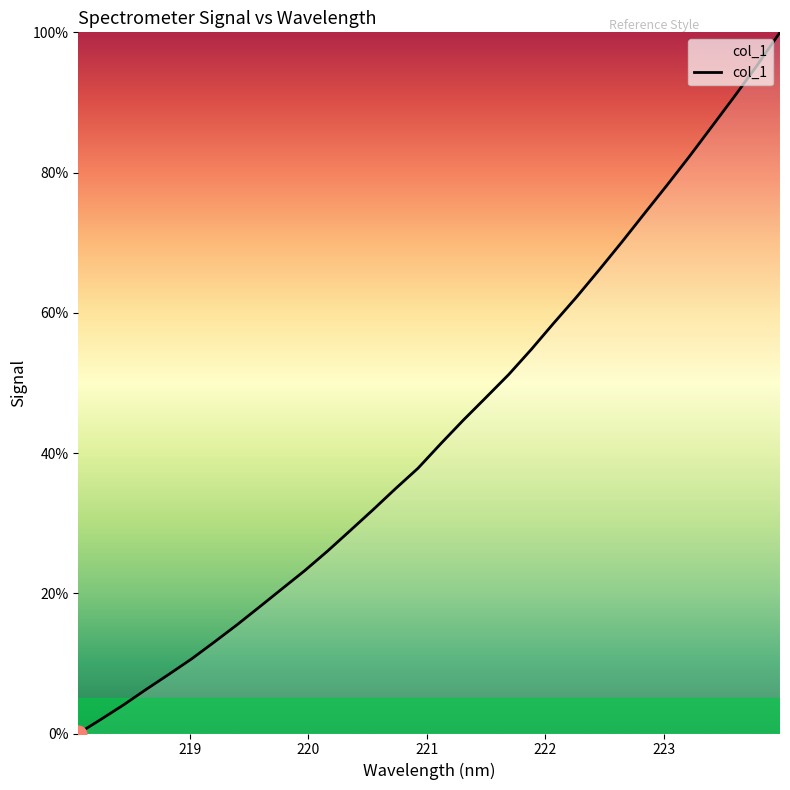

What is the difference between the maximum and minimum values?

100.0